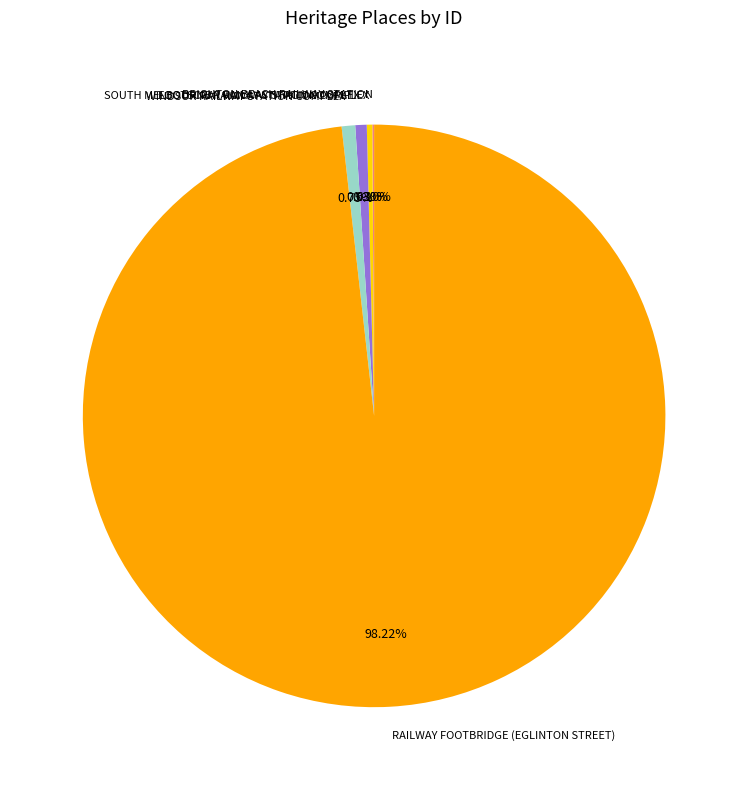

To the nearest percent, what is the difference between the largest and smallest slice percentages?

98%